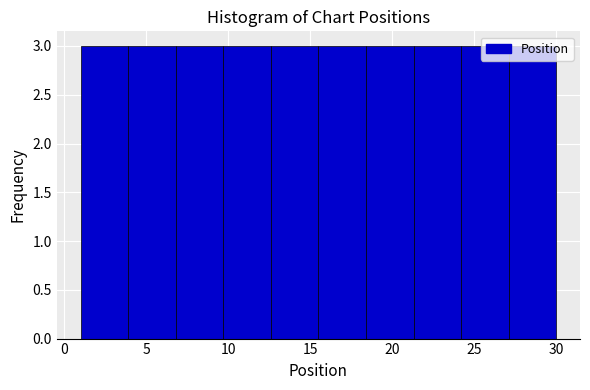

Reading left to right, transcribe this chart: for each bar, give the range it covers on the x-axis and its height. Neither the bar edges nor the heights are printed on the chart, so give them approximately, as read against the axes.

1.0 to 3.9: 3
3.9 to 6.8: 3
6.8 to 9.7: 3
9.7 to 12.6: 3
12.6 to 15.5: 3
15.5 to 18.4: 3
18.4 to 21.3: 3
21.3 to 24.2: 3
24.2 to 27.1: 3
27.1 to 30.0: 3